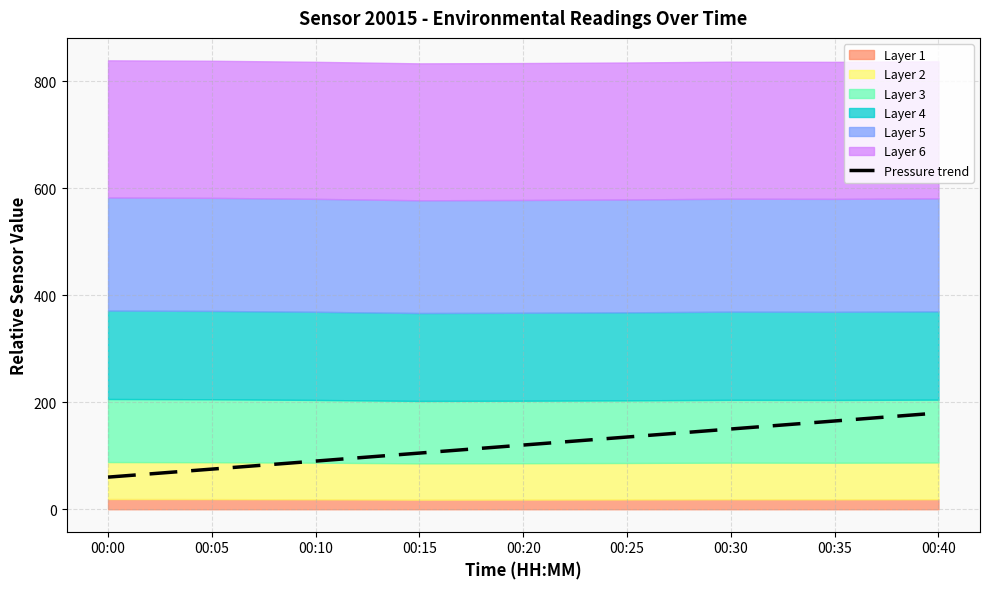

Read the value at 00:15.

105.0